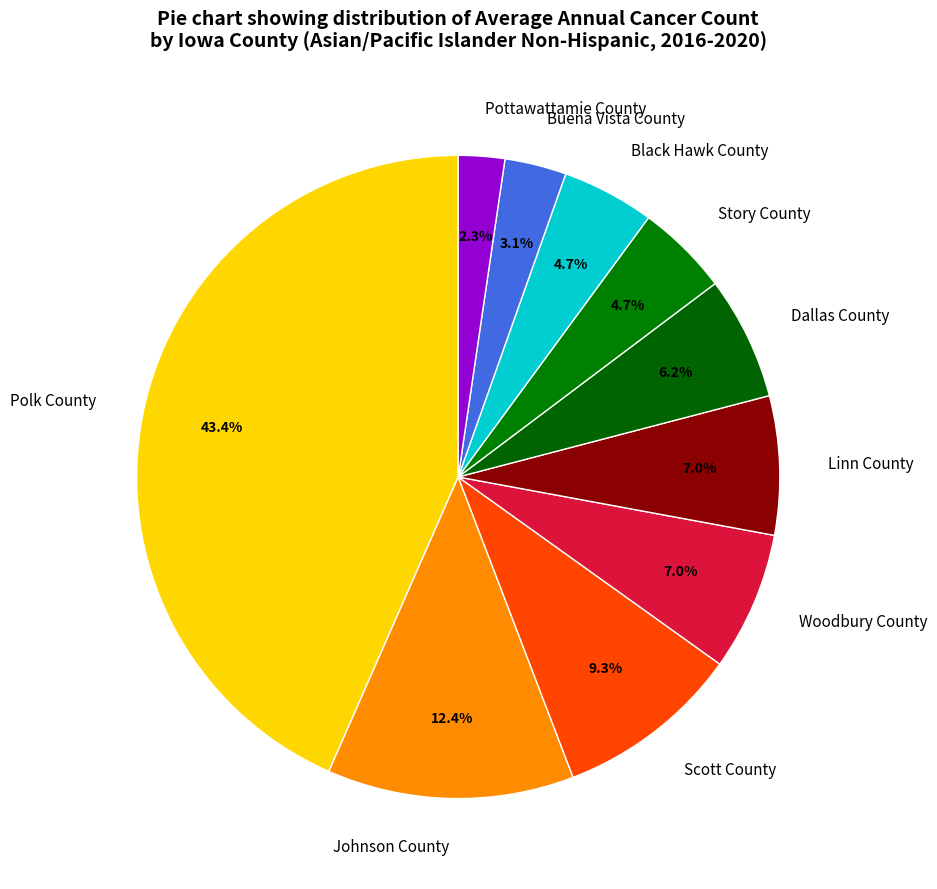

Which category has the biggest portion of the pie?

Polk County